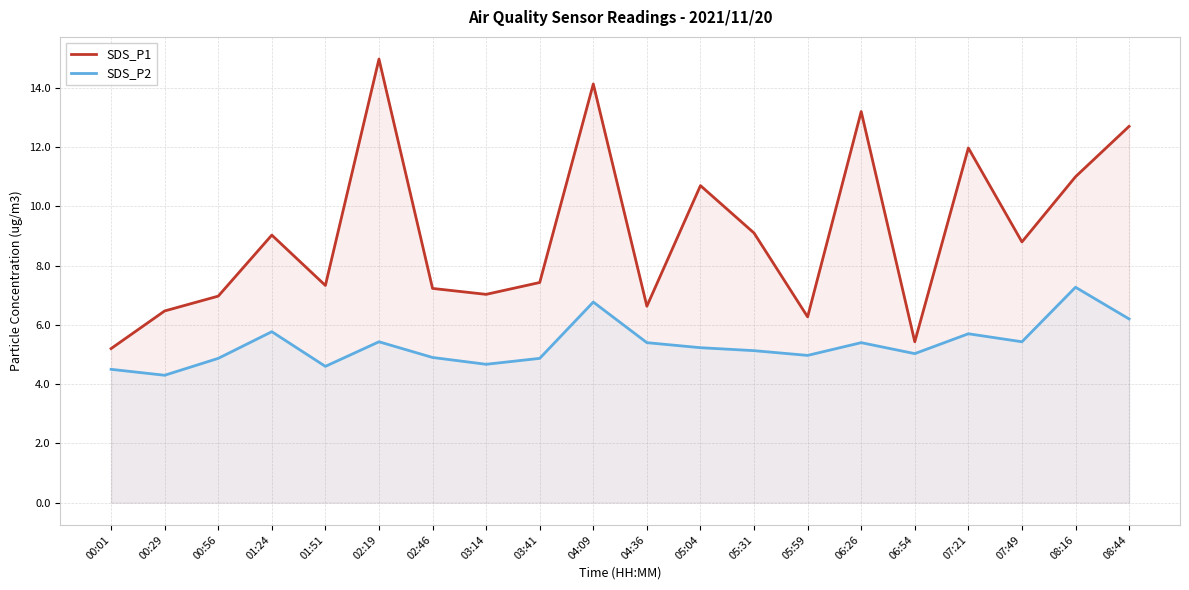

List the series in order of their peak value, highest first.

SDS_P1, SDS_P2